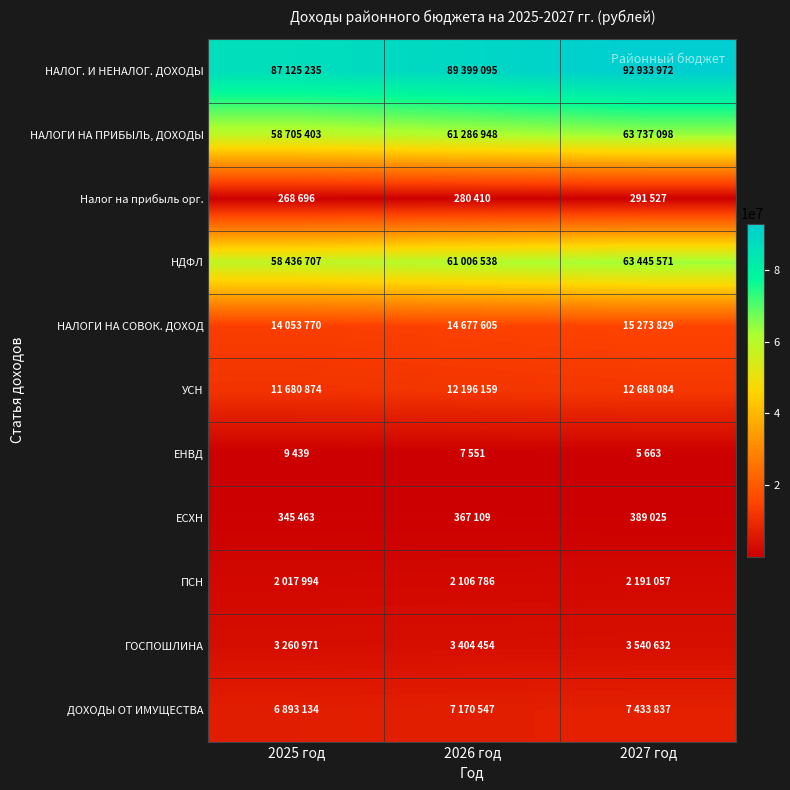

What is the spread (max minus min) of values at 2025 год?

87115796